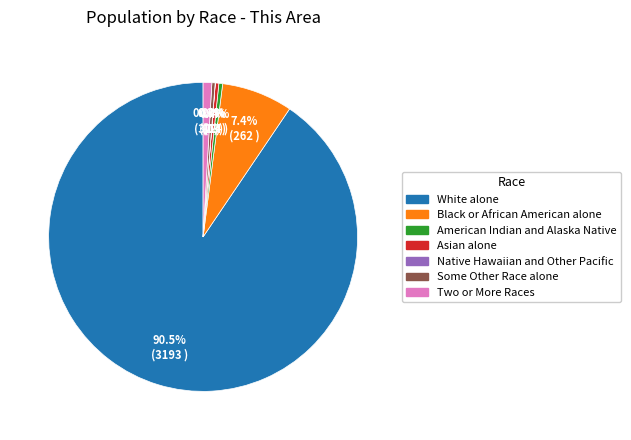

Do Some Other Race alone and Asian alone together represent more than half of the pie?

No